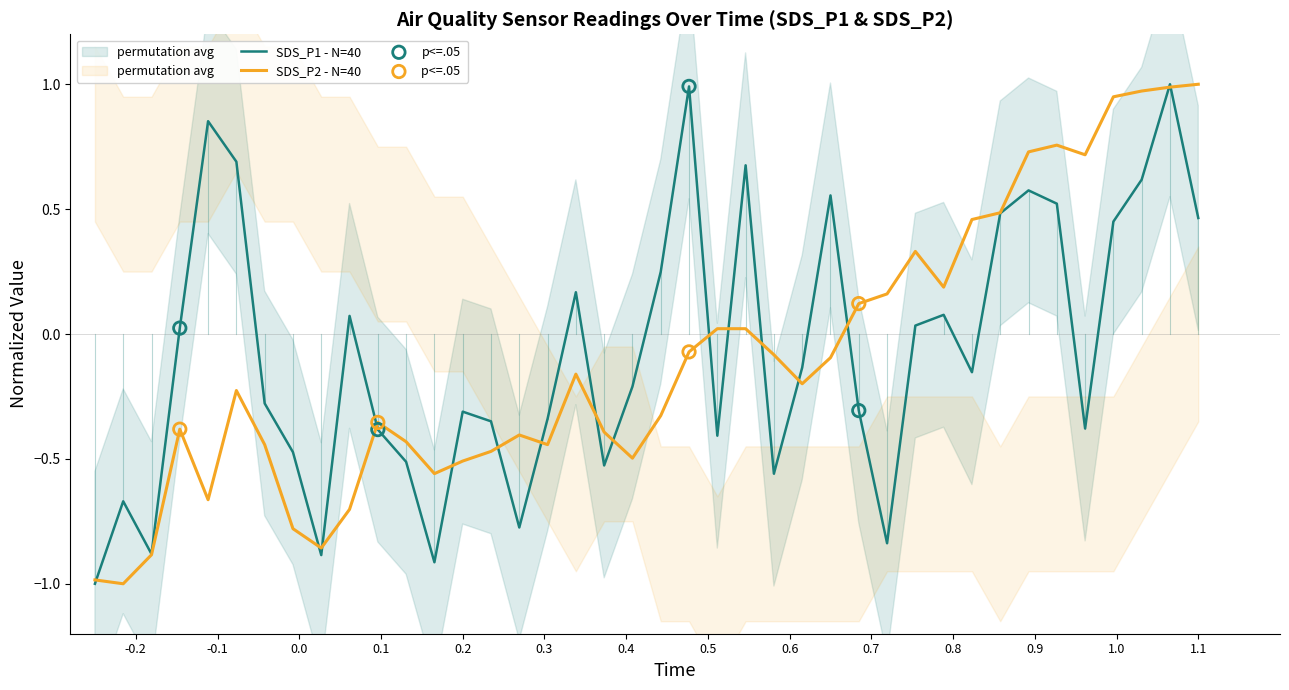

What are all the series names shown in the legend?

SDS_P1 - N=40, SDS_P2 - N=40